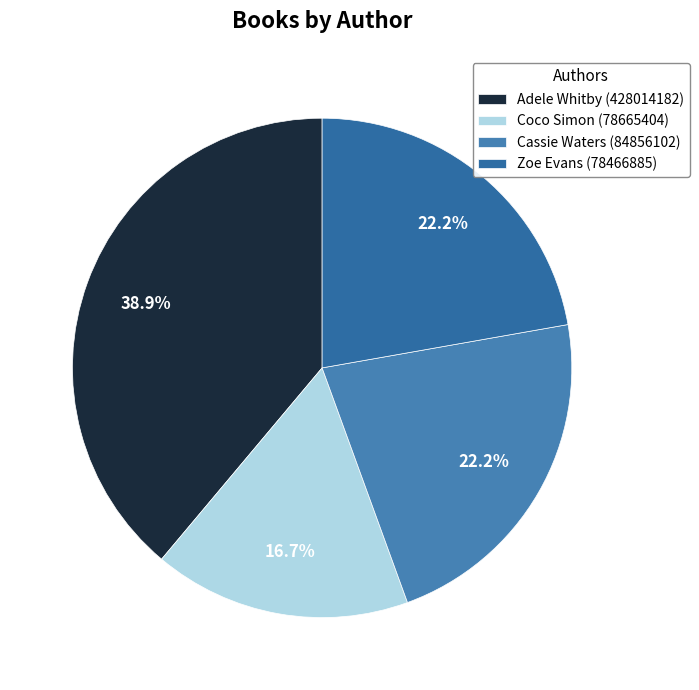

Is it true that Cassie Waters (84856102) is 32% of the pie?

False